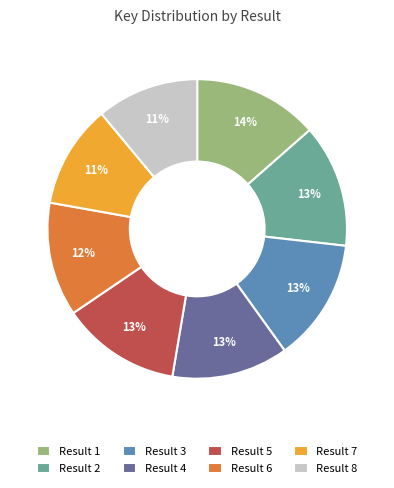

How many slices are in this pie chart?

8